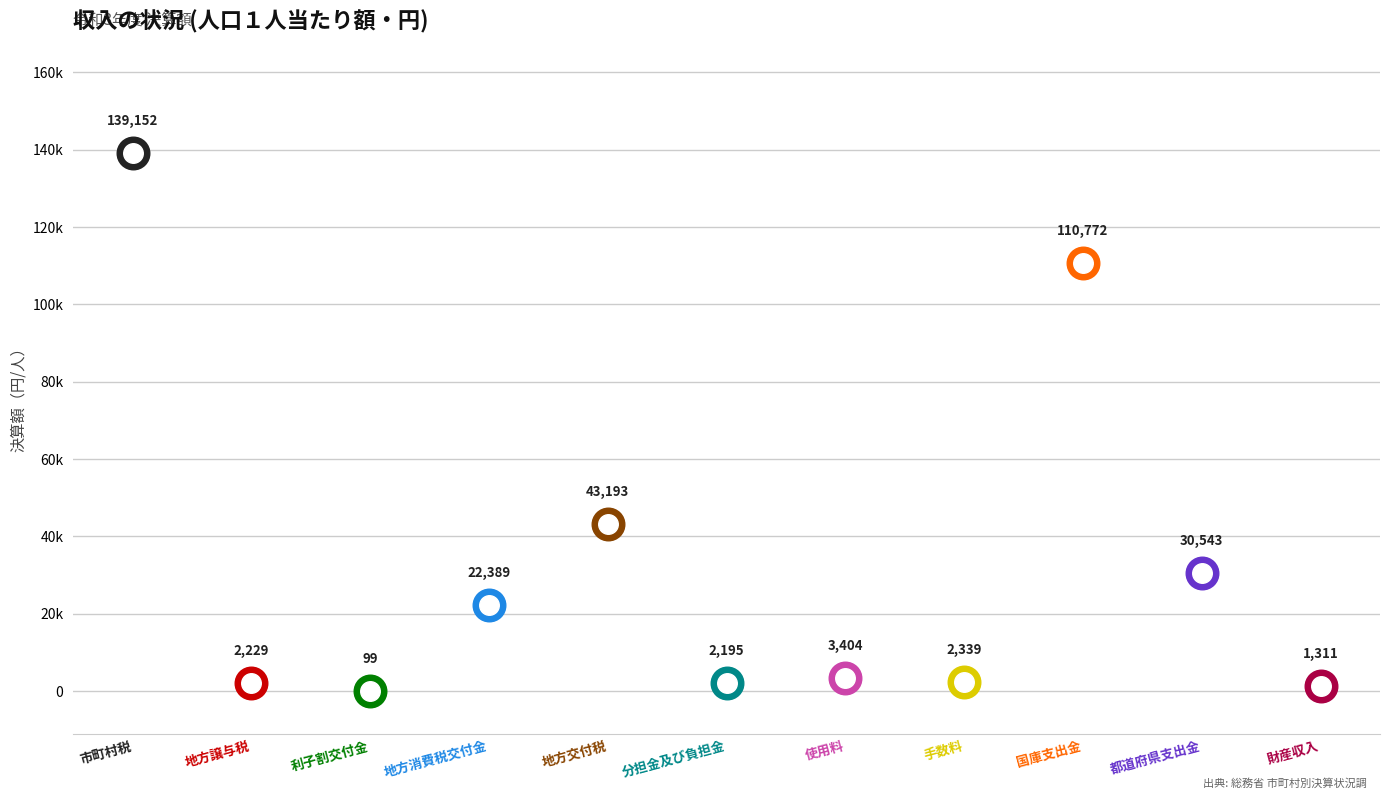

Between 国庫支出金 and 分担金及び負担金, which is larger?

国庫支出金